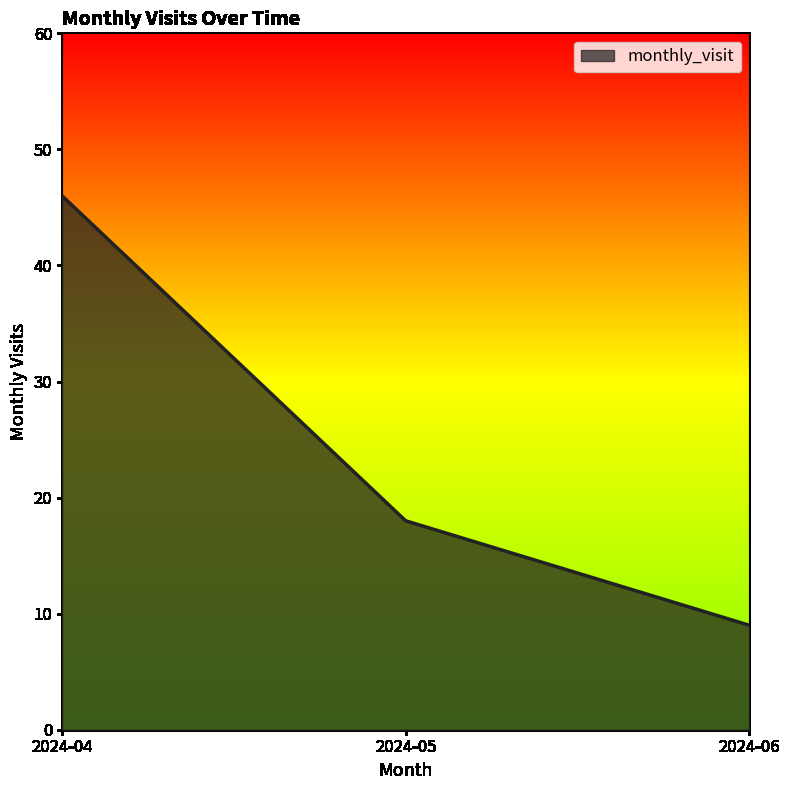

At which category does the chart reach its minimum across all series?

2024-06